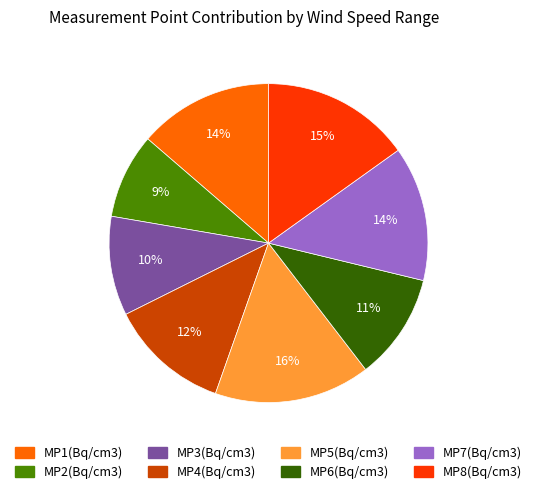

Does MP6(Bq/cm3) represent more than half of the total?

No